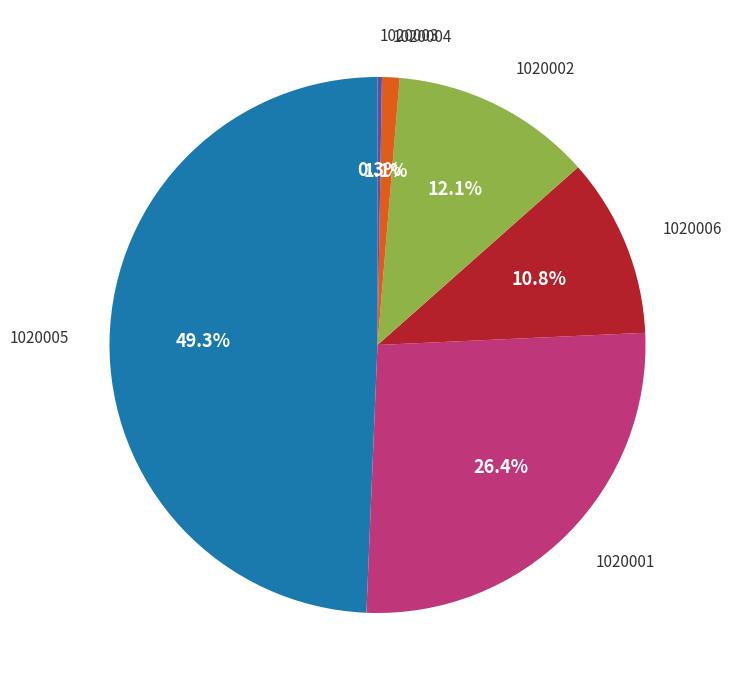

Does any single category account for the majority?

No